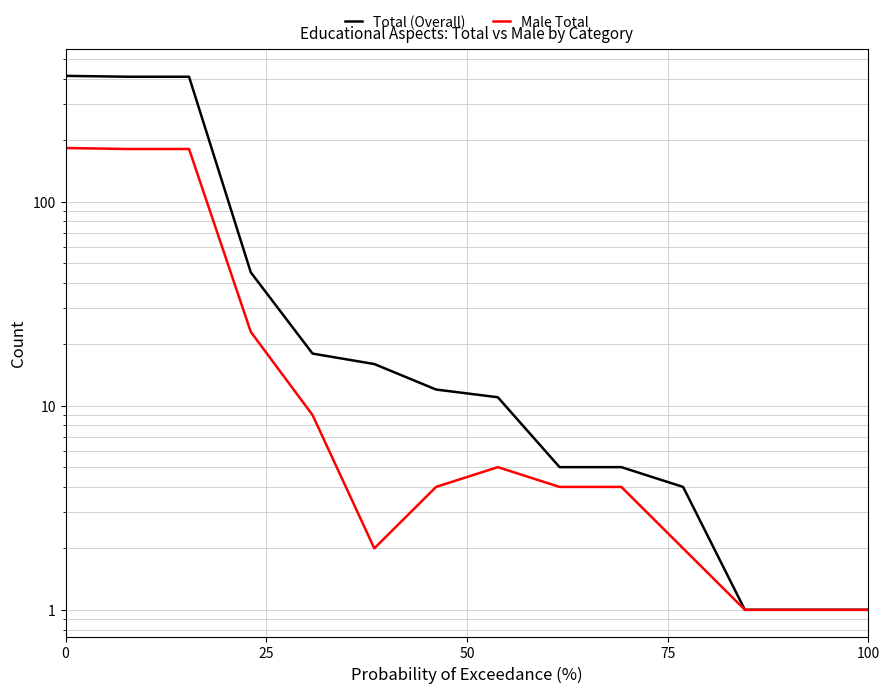

What are all the series names shown in the legend?

Total (Overall), Male Total